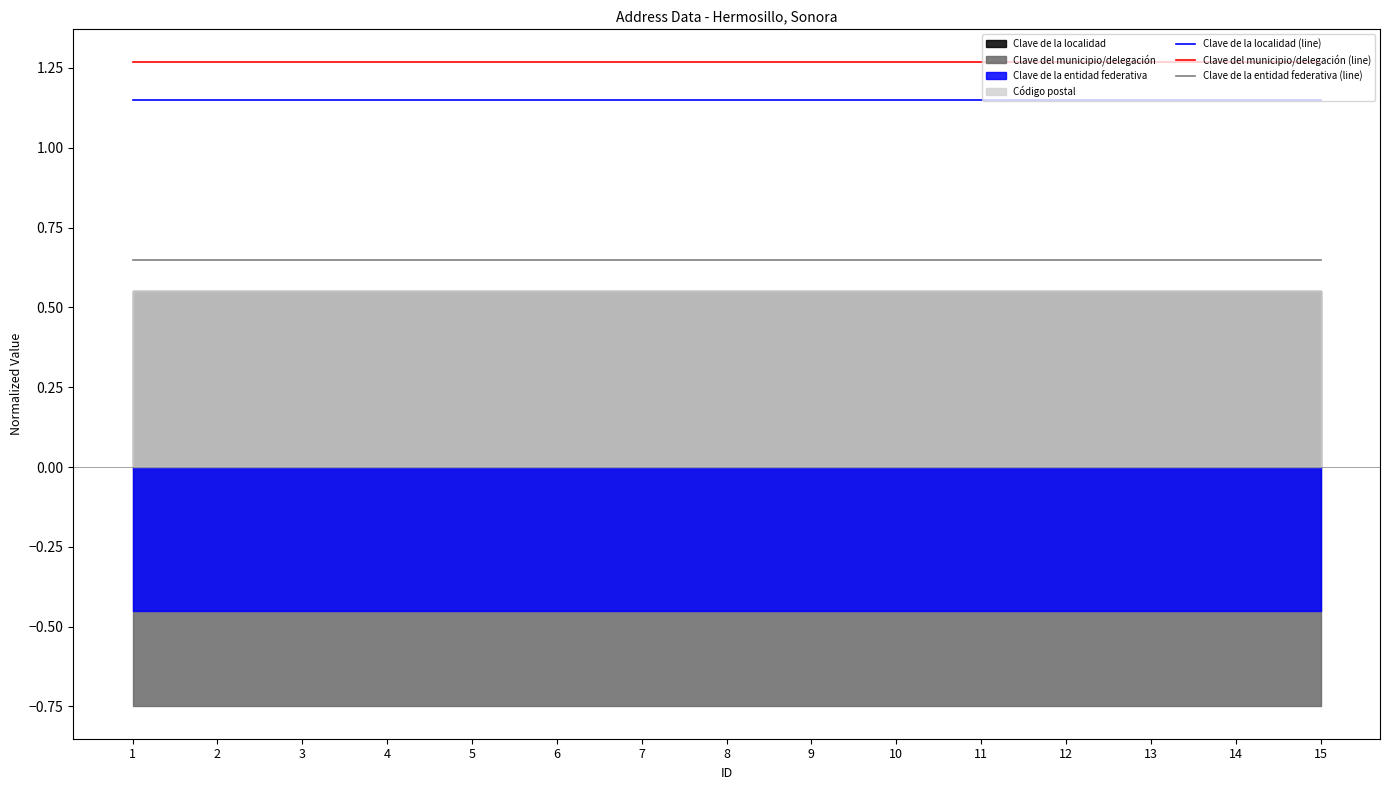

List the series in order of their peak value, lowest first.

Clave de la entidad federativa (line), Clave de la localidad (line), Clave del municipio/delegación (line)